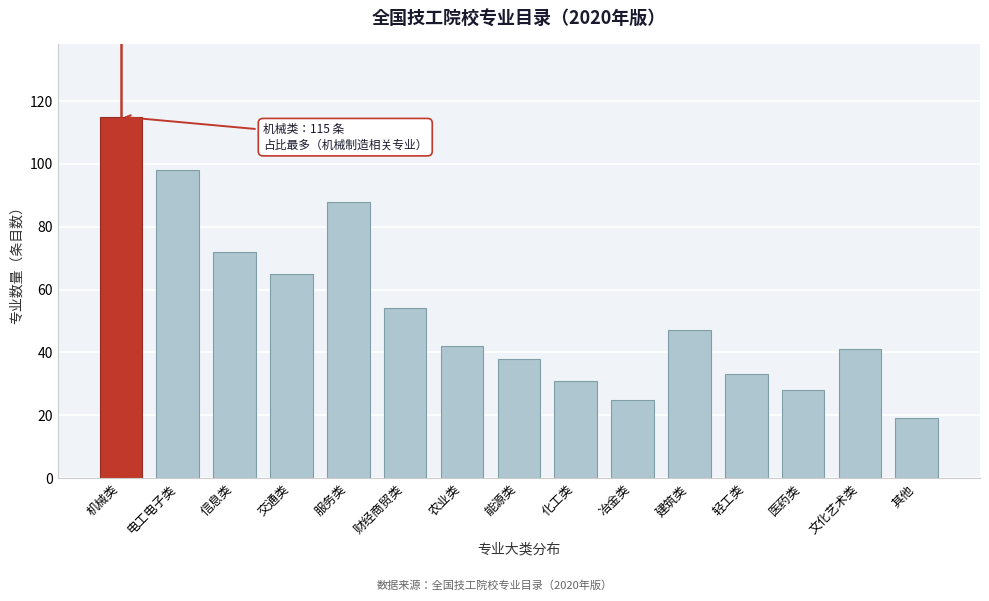

Reading left to right, what are all the values shown in this chart?

115	98	72	65	88	54	42	38	31	25	47	33	28	41	19